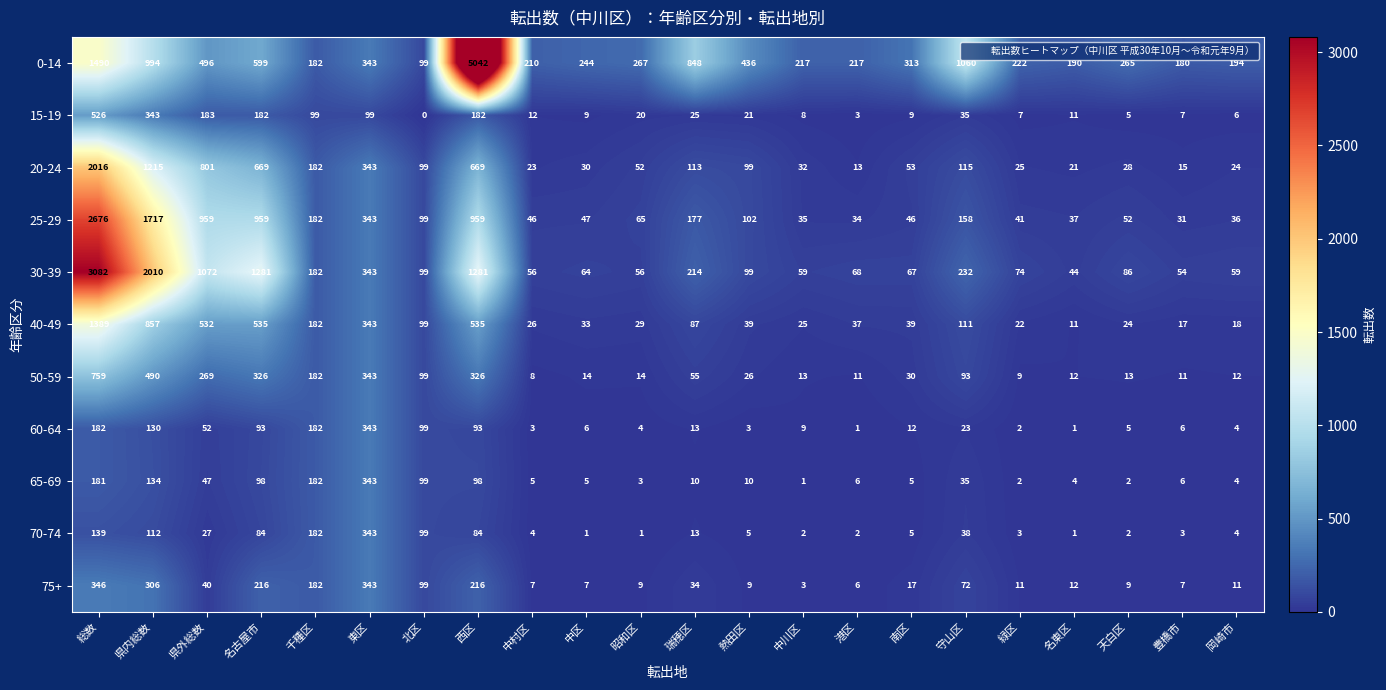

What is the sum of all 20-24 values?

6637